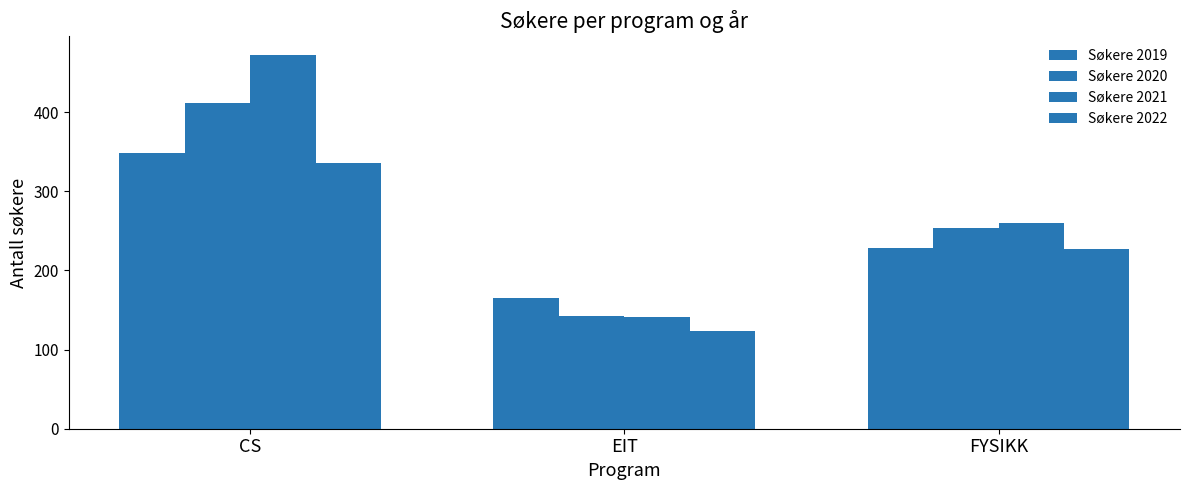

How many bars are there in each group?

4